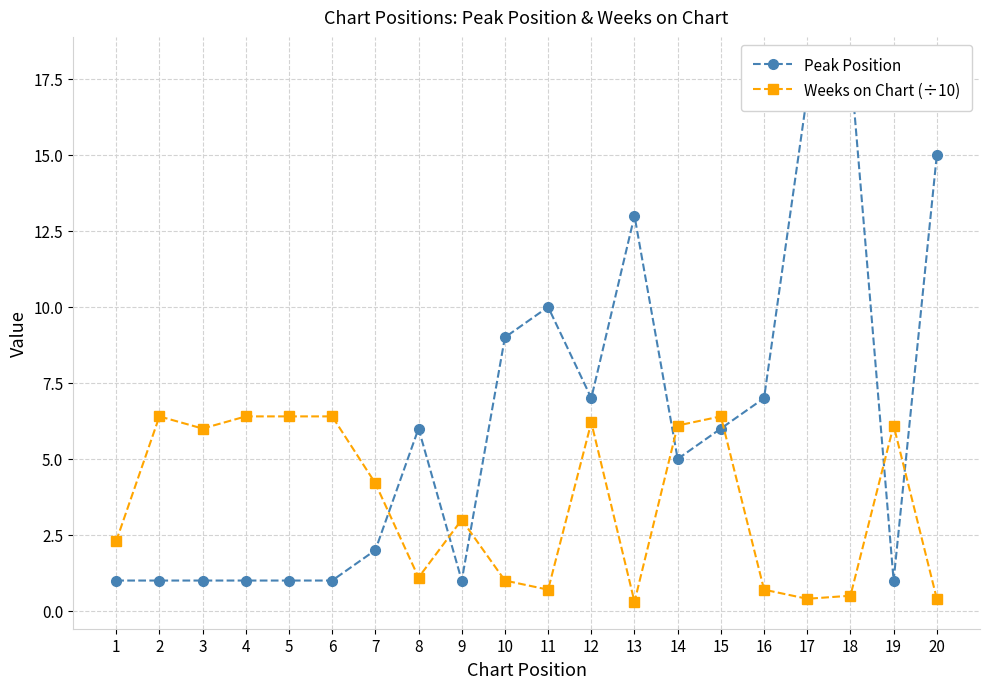

At which label does Peak Position first exceed 6?

10